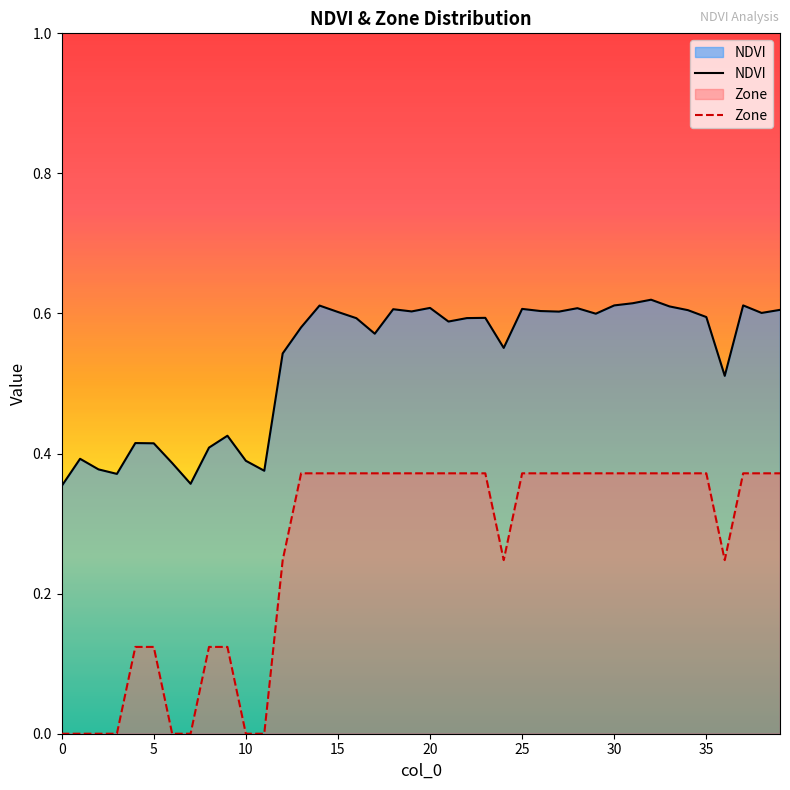

True or false: NDVI and Zone cross at least once.

False